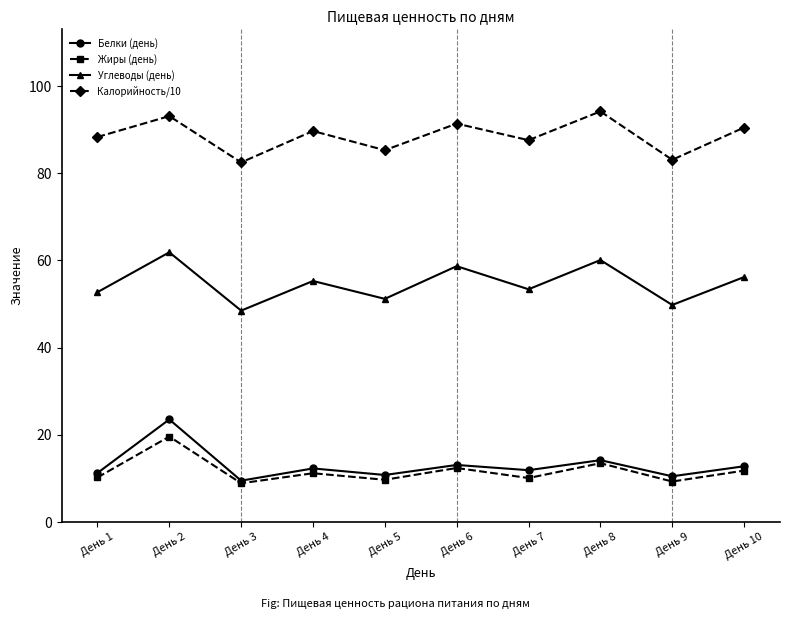

Is it true that Углеводы (день) equals 85.9 at День 7?

False